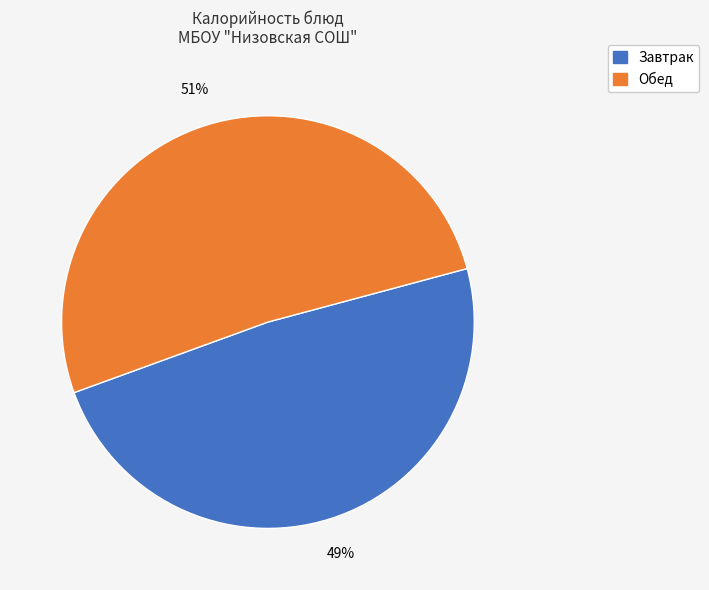

To the nearest percent, what is the average slice percentage?

50%